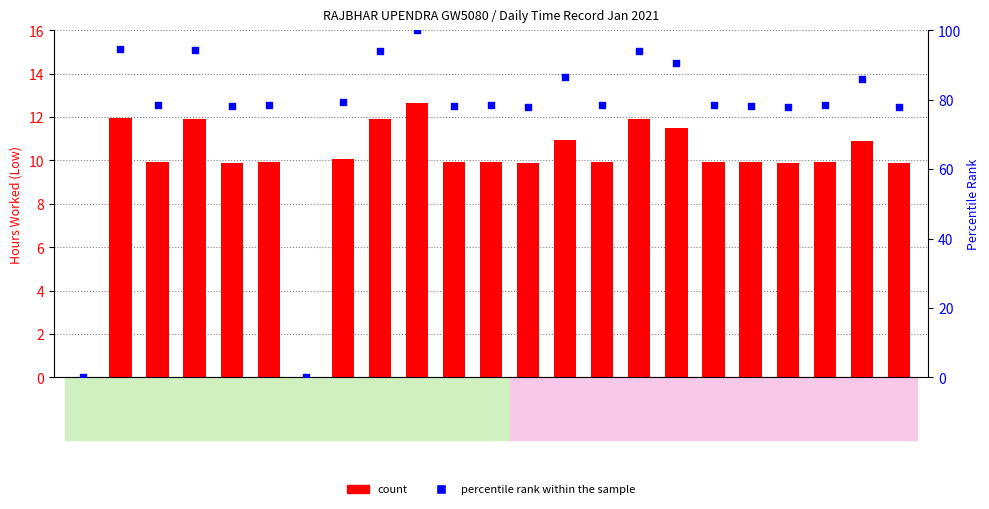

Which series has the widest spread of Y values?

percentile rank within the sample